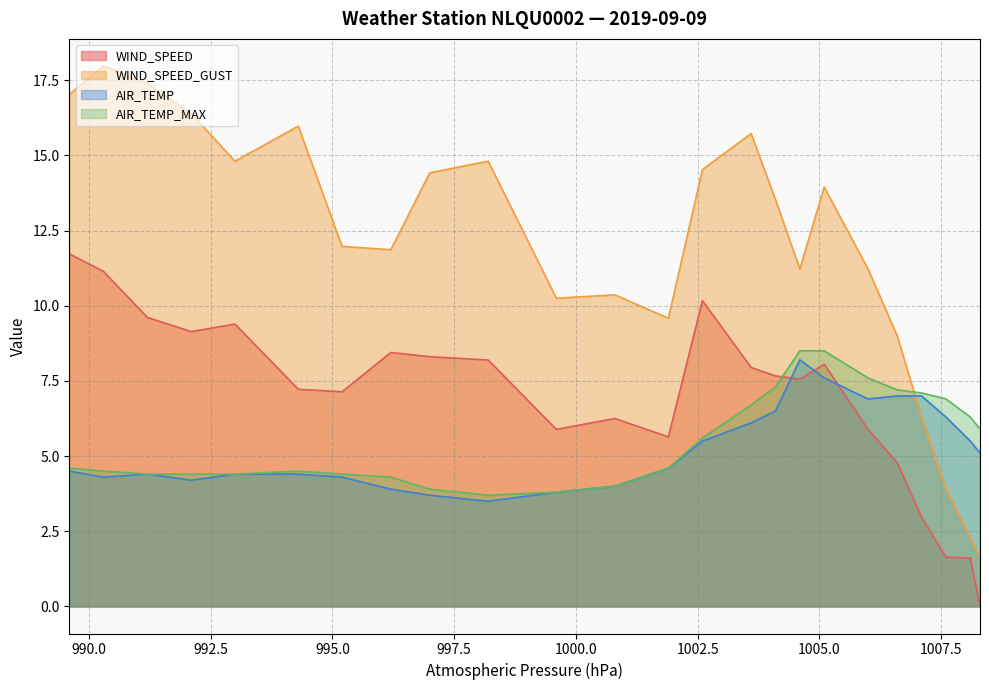

At how many categories does at least one series exceed 5?

24